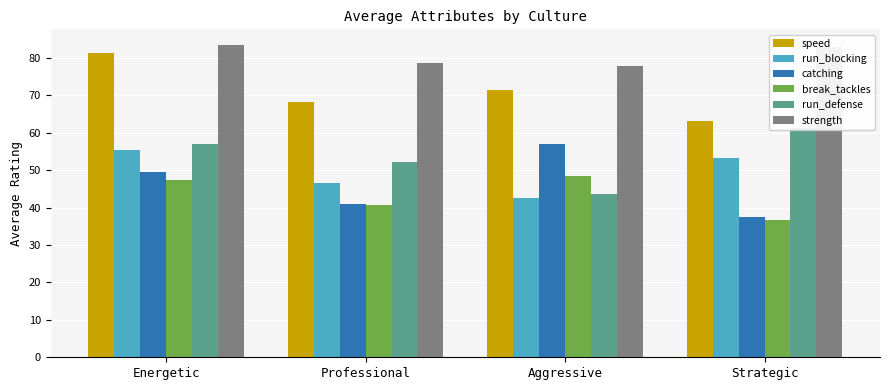

How many categories are shown in the chart?

4